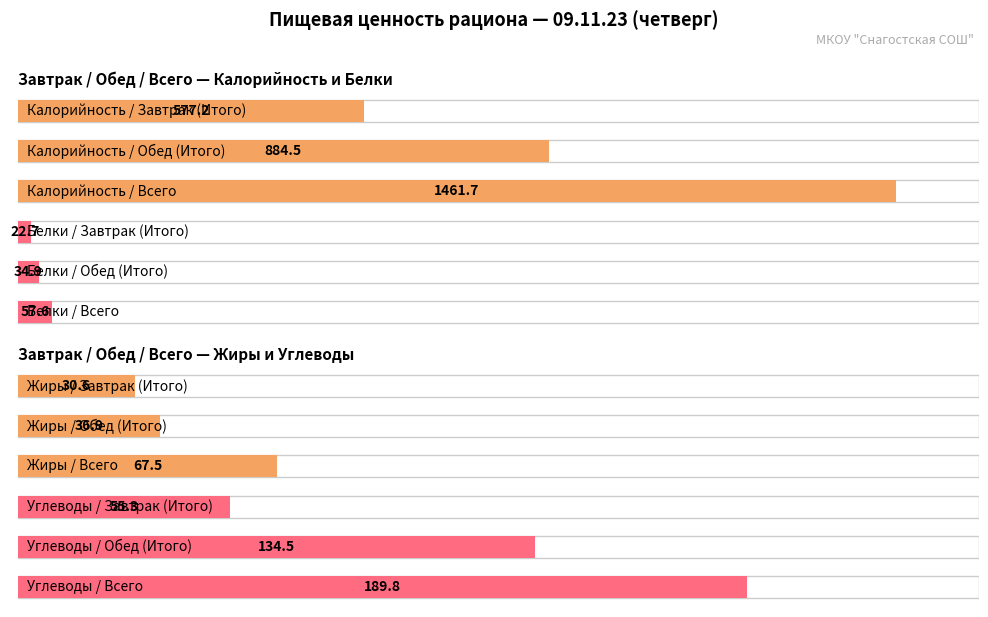

Is it true that Углеводы equals 189.8 at Всего?

True